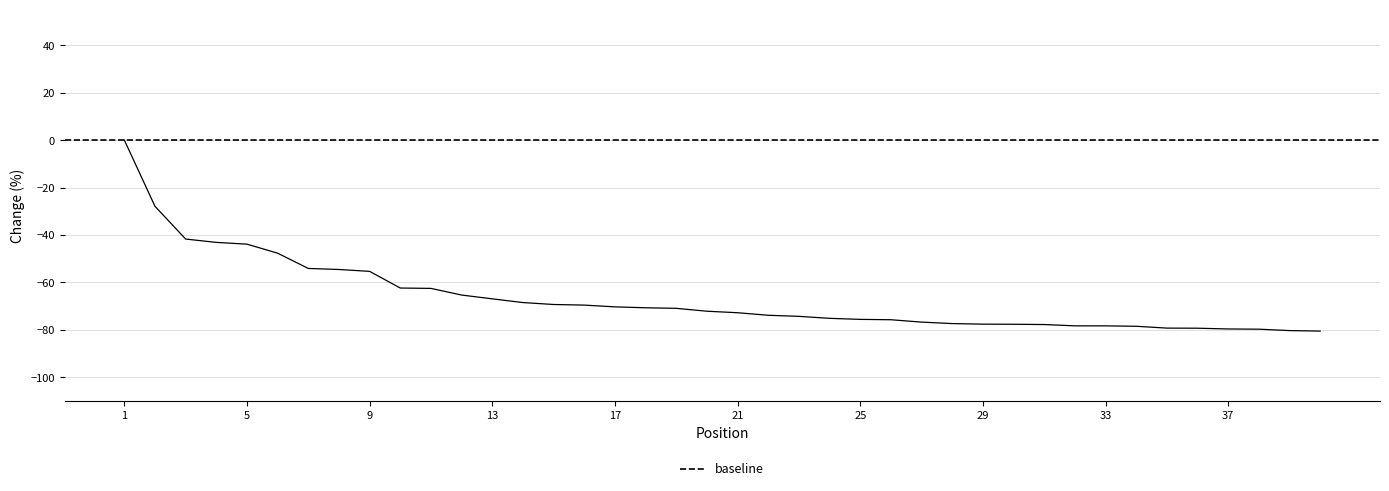

Reading right to left, list all the values displayed in this chart.

-80.5	-80.3	-79.7	-79.6	-79.3	-79.2	-78.5	-78.3	-78.3	-77.7	-77.6	-77.6	-77.3	-76.7	-75.7	-75.6	-75.1	-74.3	-73.8	-72.8	-72.1	-70.9	-70.7	-70.3	-69.5	-69.3	-68.5	-66.9	-65.3	-62.5	-62.4	-55.3	-54.5	-54.1	-47.7	-43.9	-43.1	-41.7	-27.9	0.0